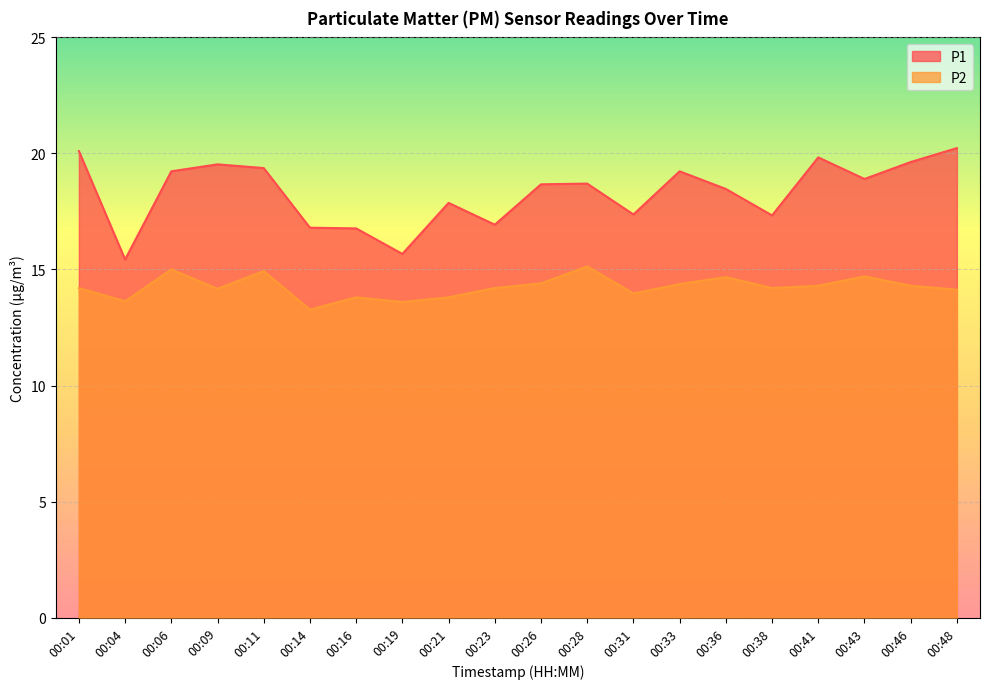

Is it true that P1 equals 18.7 at 00:28?

True